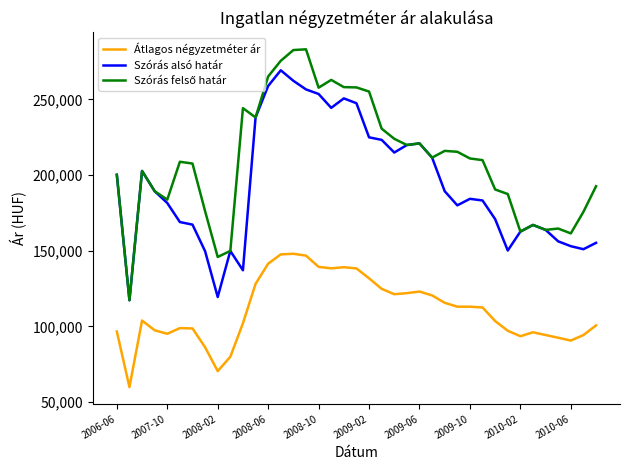

What is the lowest value of the Szórás alsó határ series?

117332